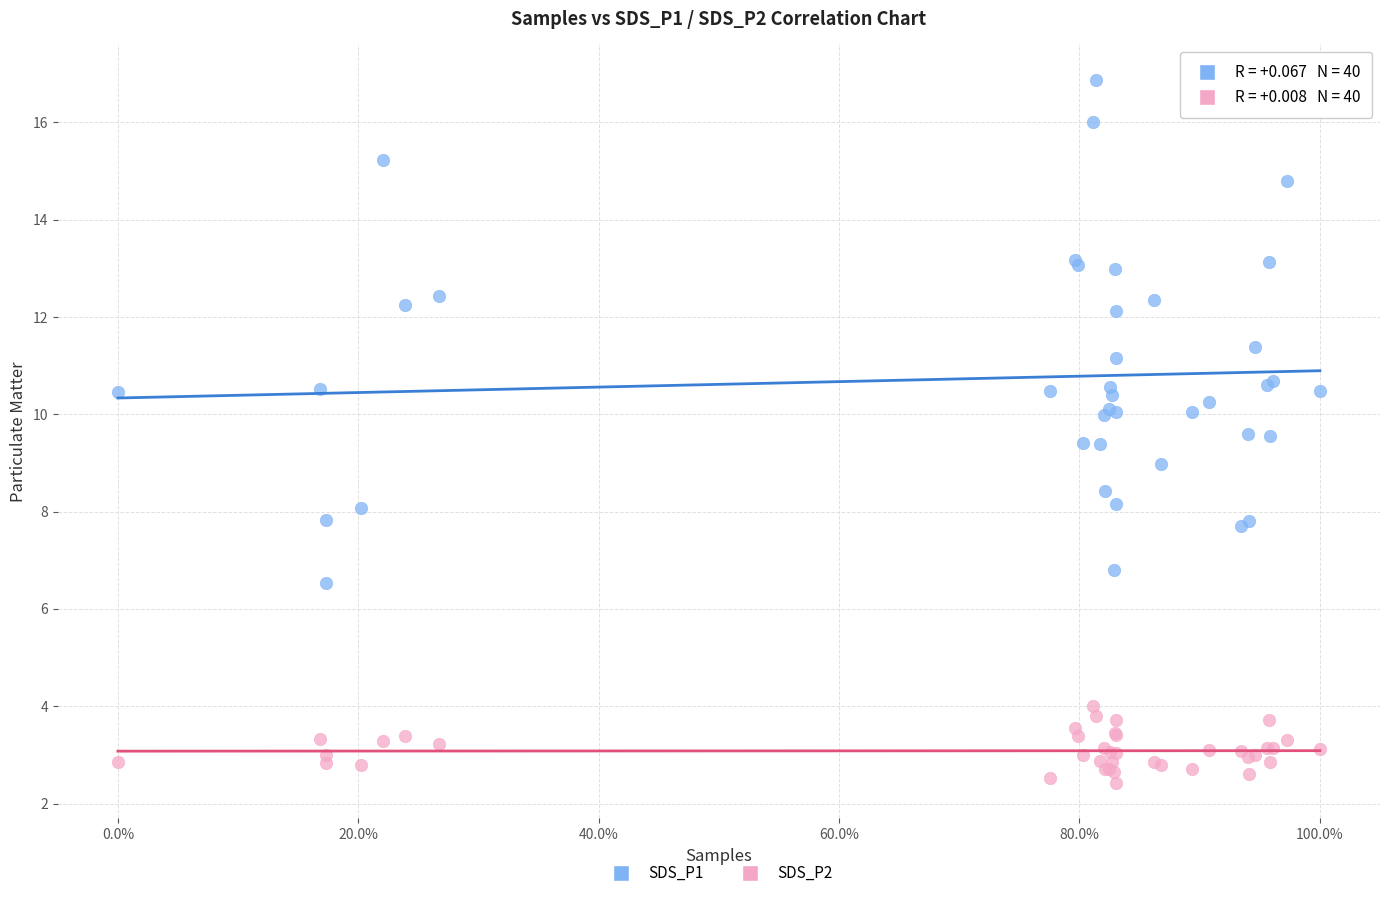

What is the X range (max minus min) for the scatter plot?

1.0